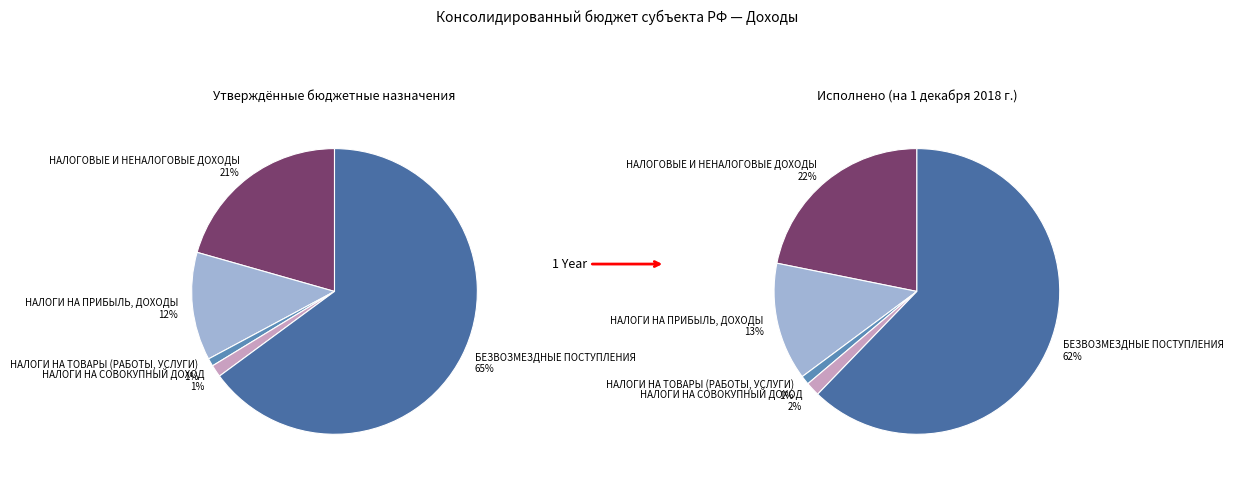

What is the majority slice?

БЕЗВОЗМЕЗДНЫЕ ПОСТУПЛЕНИЯ